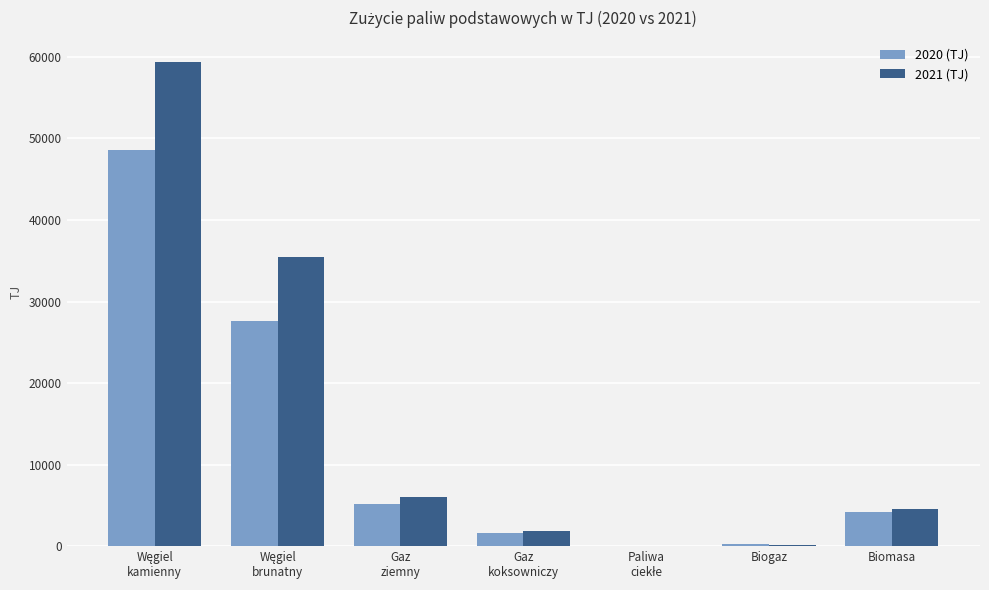

What is the maximum value shown in the chart?

59378.1